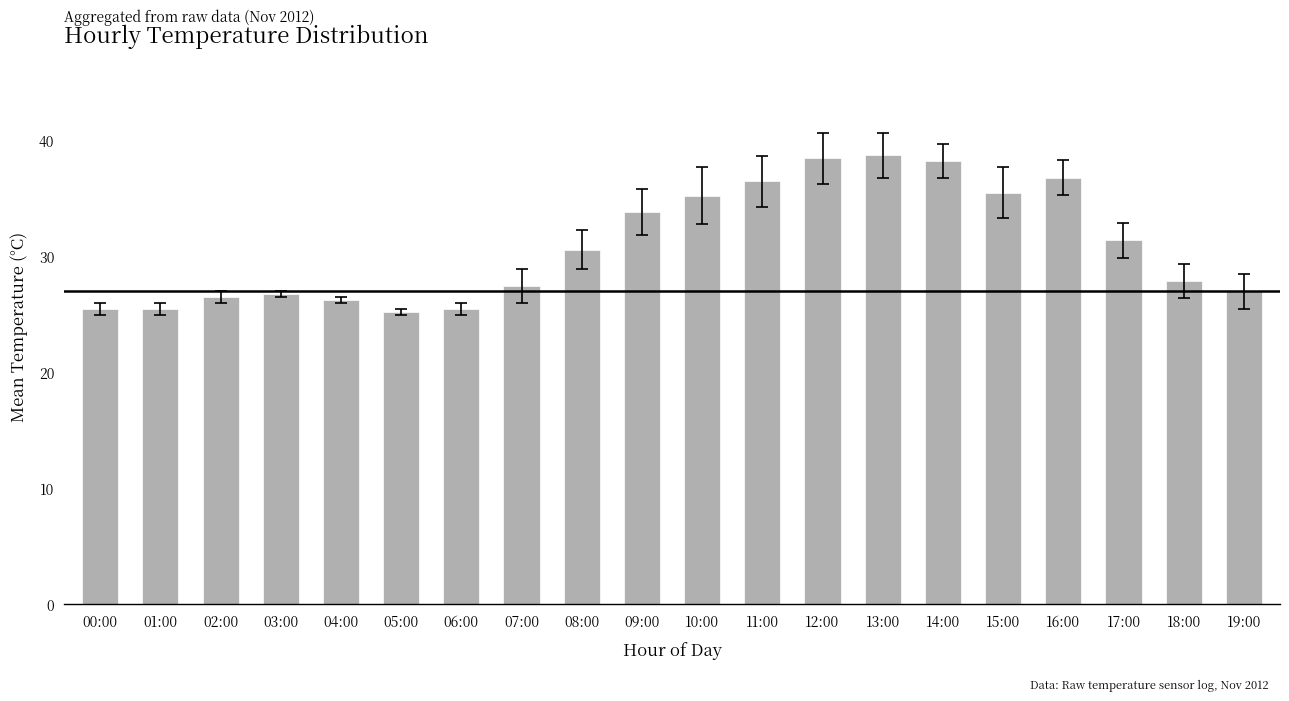

Are the bars grouped side by side (vs. stacked)?

No